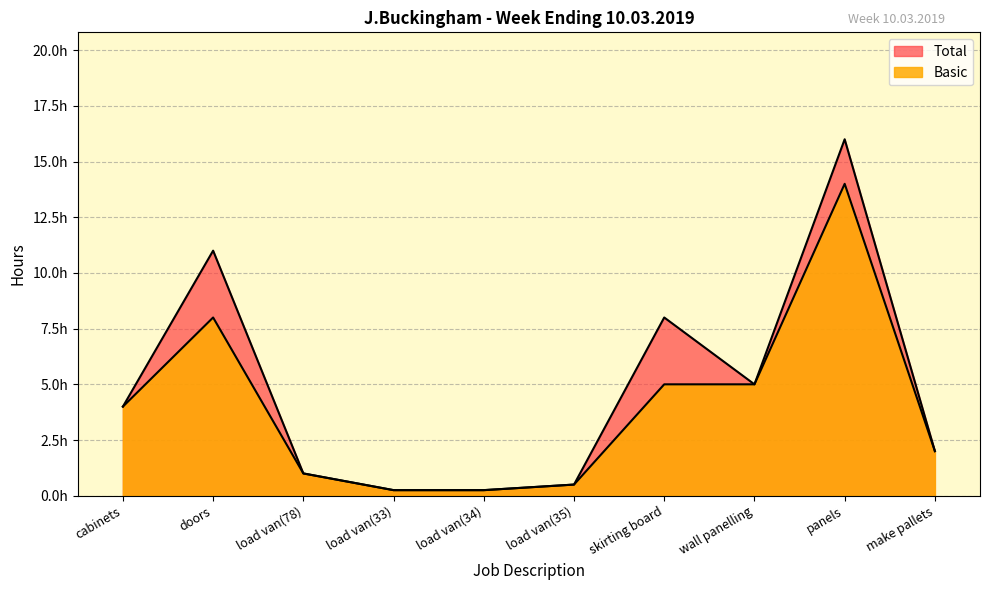

Reading left to right, transcribe all the data shown in this chart.

Total: cabinets=4.0	doors=11.0	load van(78)=1.0	load van(33)=0.2	load van(34)=0.2	load van(35)=0.5	skirting board=8.0	wall panelling=5.0	panels=16.0	make pallets=2.0
Basic: cabinets=4.0	doors=8.0	load van(78)=1.0	load van(33)=0.2	load van(34)=0.2	load van(35)=0.5	skirting board=5.0	wall panelling=5.0	panels=14.0	make pallets=2.0